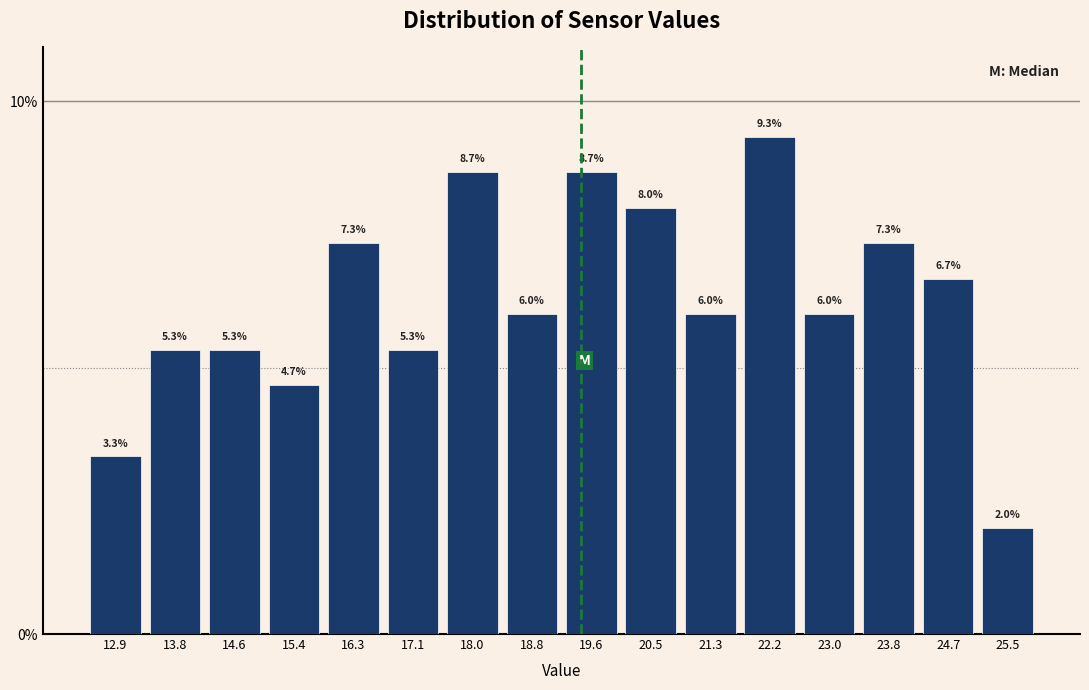

Reading left to right, list every bar in this chart as the range it spans on the x-axis followed by its height. The bar edges are not printed on the chart, so give them approximately, as read against the axis.

12.5 to 13.3: 3.3
13.3 to 14.2: 5.3
14.2 to 15.0: 5.3
15.0 to 15.9: 4.7
15.9 to 16.7: 7.3
16.7 to 17.5: 5.3
17.5 to 18.4: 8.7
18.4 to 19.2: 6.0
19.2 to 20.1: 8.7
20.1 to 20.9: 8.0
20.9 to 21.7: 6.0
21.7 to 22.6: 9.3
22.6 to 23.4: 6.0
23.4 to 24.3: 7.3
24.3 to 25.1: 6.7
25.1 to 26.0: 2.0